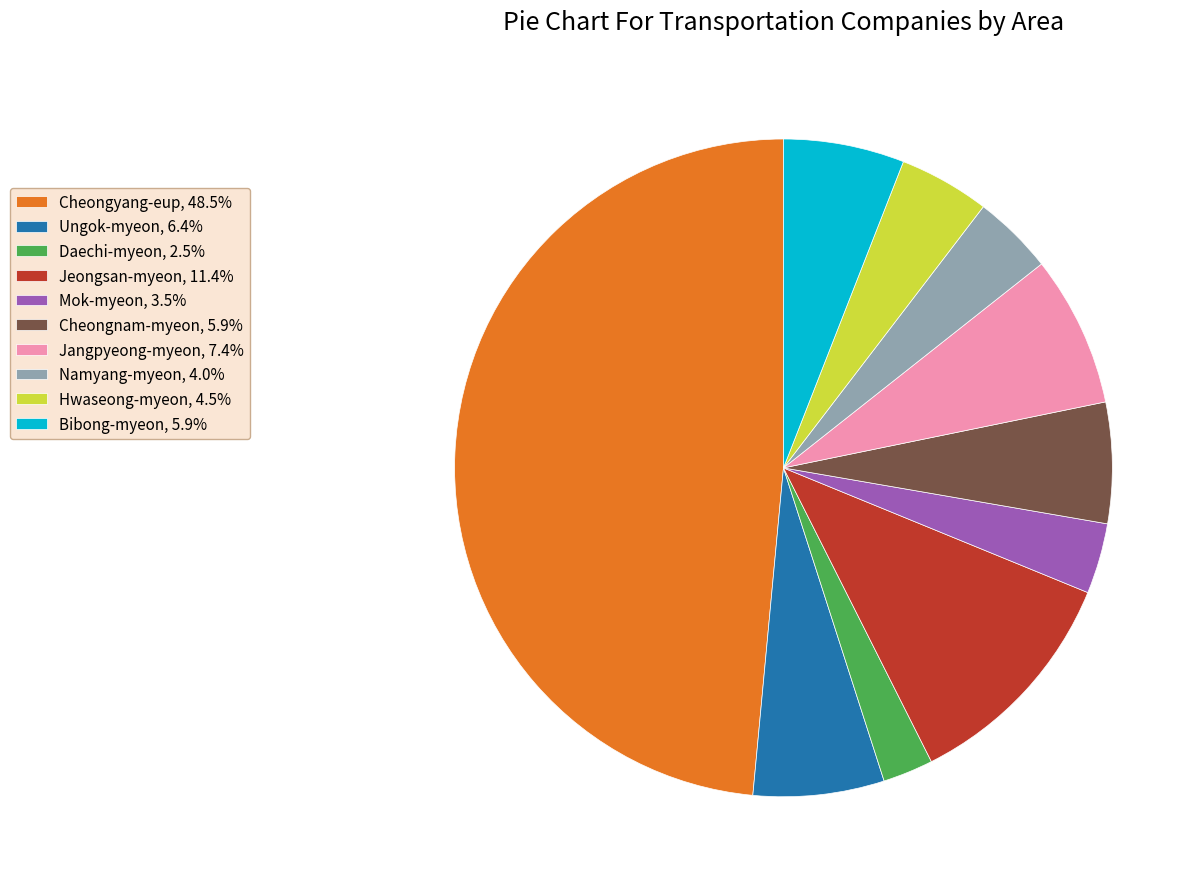

Approximately how many times larger is the value at Hwaseong-myeon, 4.5% compared to Ungok-myeon, 6.4%?

0.7